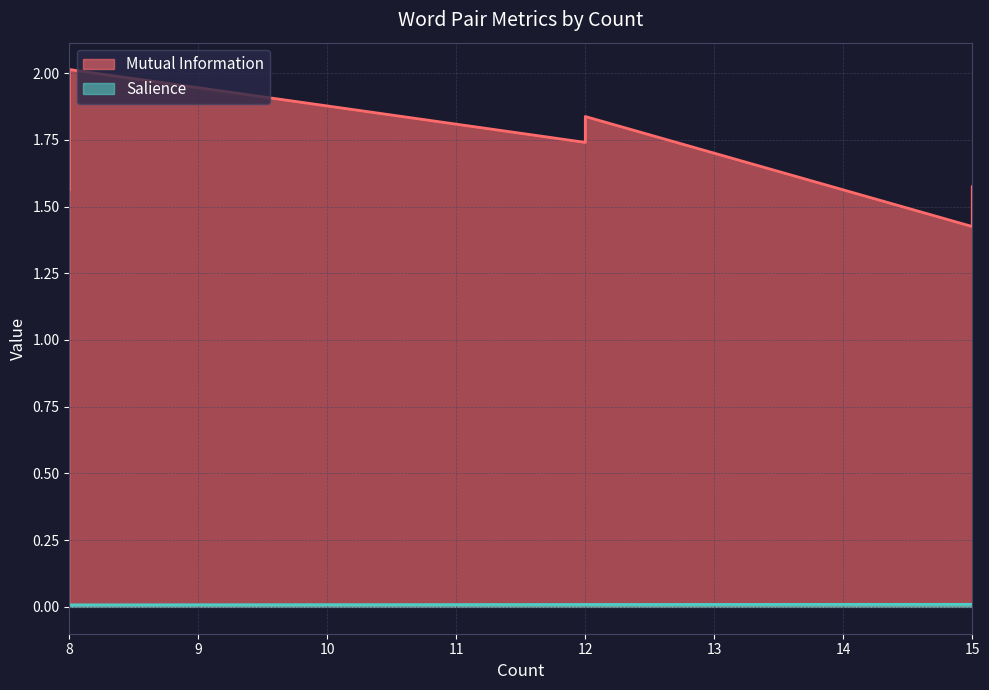

What is the difference between the highest and lowest values at 12?

1.8